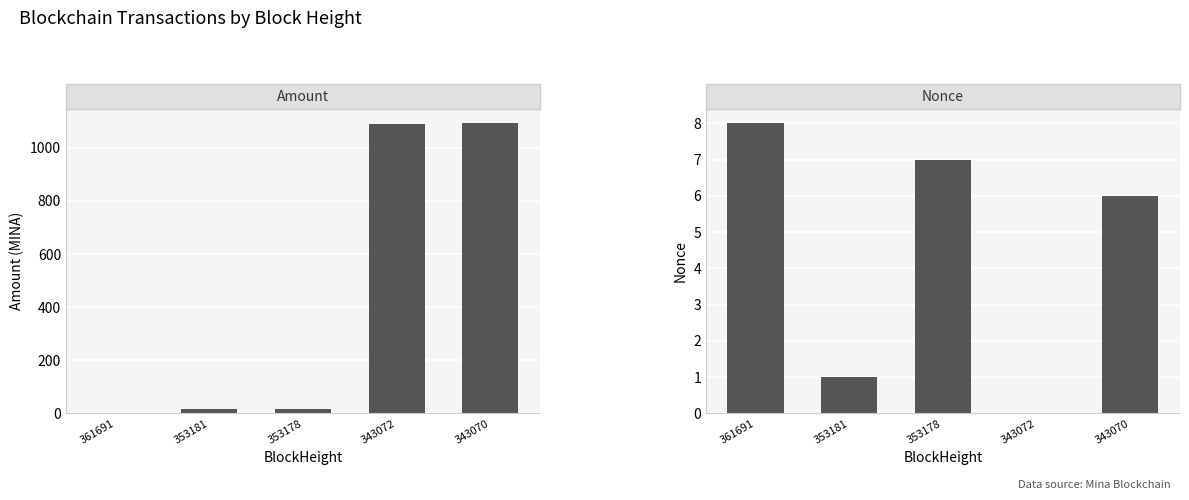

How many positive values does the Nonce series have?

4